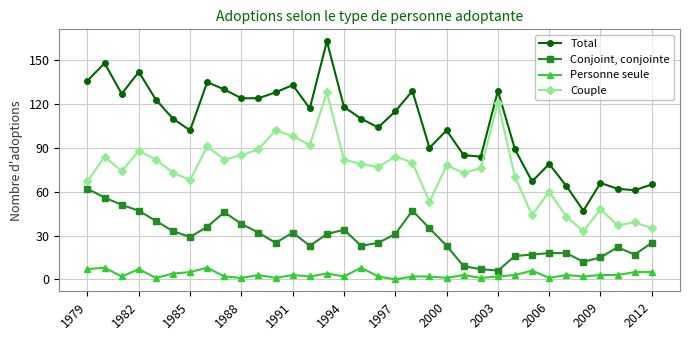

True or false: Personne seule and Couple intersect in this chart.

False